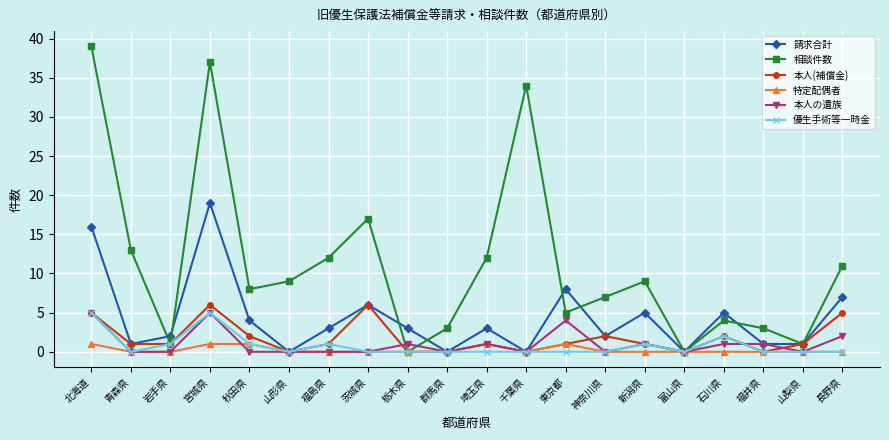

Which category has the highest value across all series?

北海道